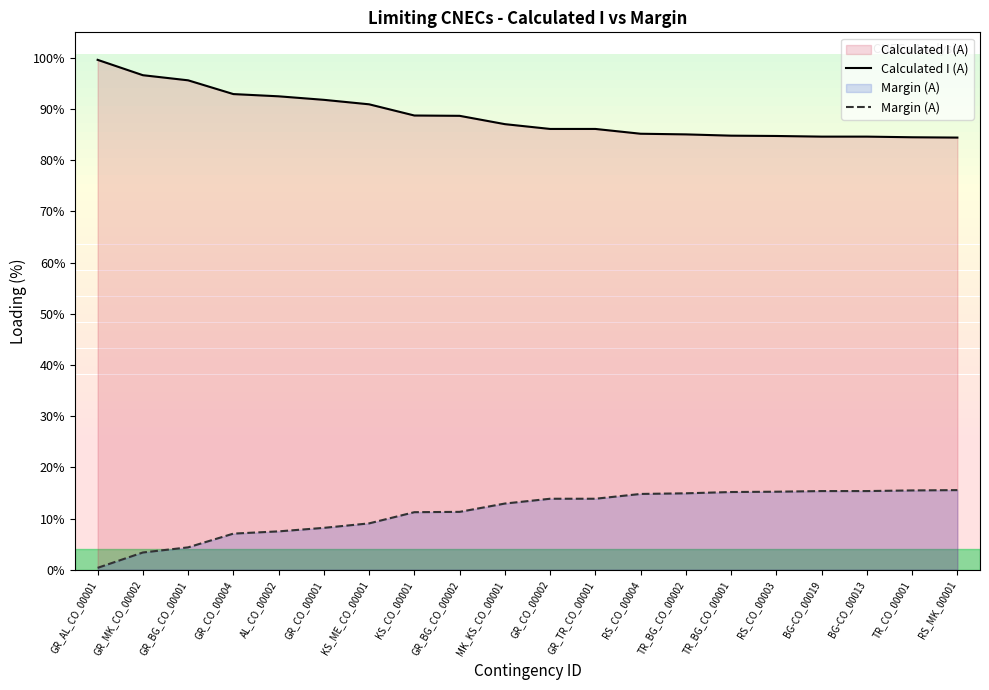

Reading left to right, transcribe all the data shown in this chart.

Calculated I (A): 99.6	96.6	95.6	92.9	92.5	91.8	90.9	88.8	88.7	87.1	86.1	86.1	85.2	85.1	84.8	84.8	84.6	84.6	84.5	84.4
Margin (A): 0.4	3.4	4.4	7.1	7.5	8.2	9.1	11.2	11.3	12.9	13.9	13.9	14.8	14.9	15.2	15.2	15.4	15.4	15.5	15.6